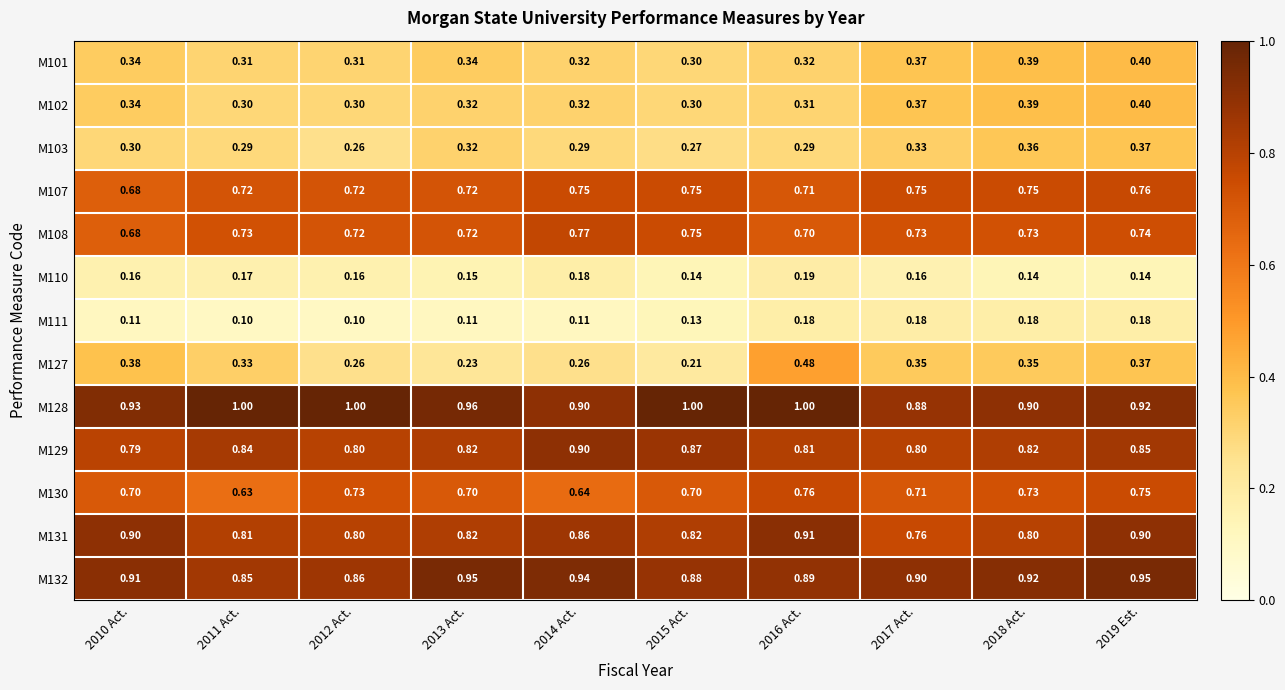

Is the value of M132 at 2018 Act. greater than the value of M131 at 2016 Act.?

Yes